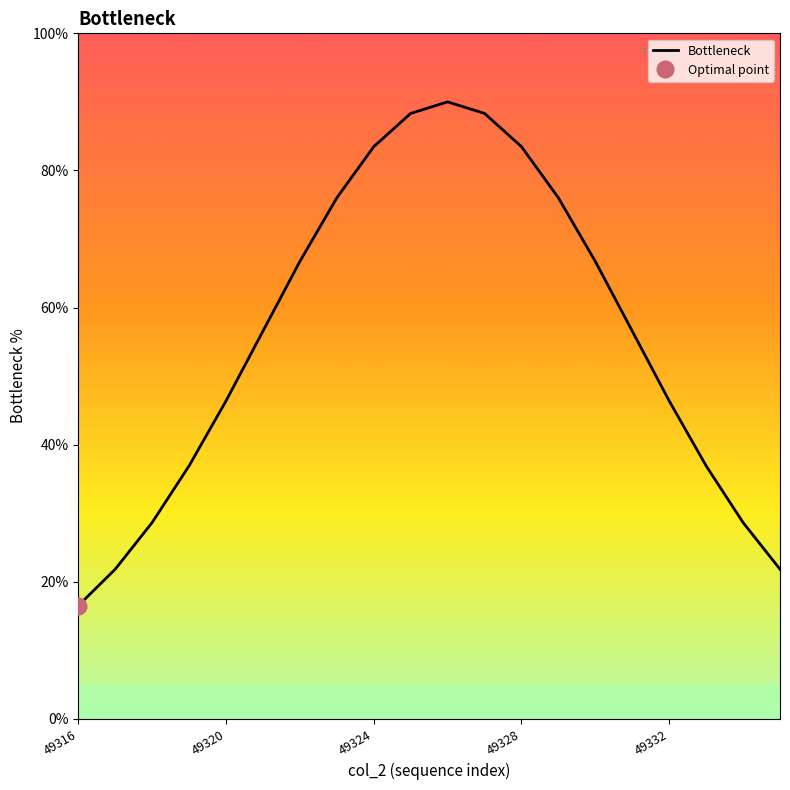

What is the maximum value for Bottleneck?

90.0